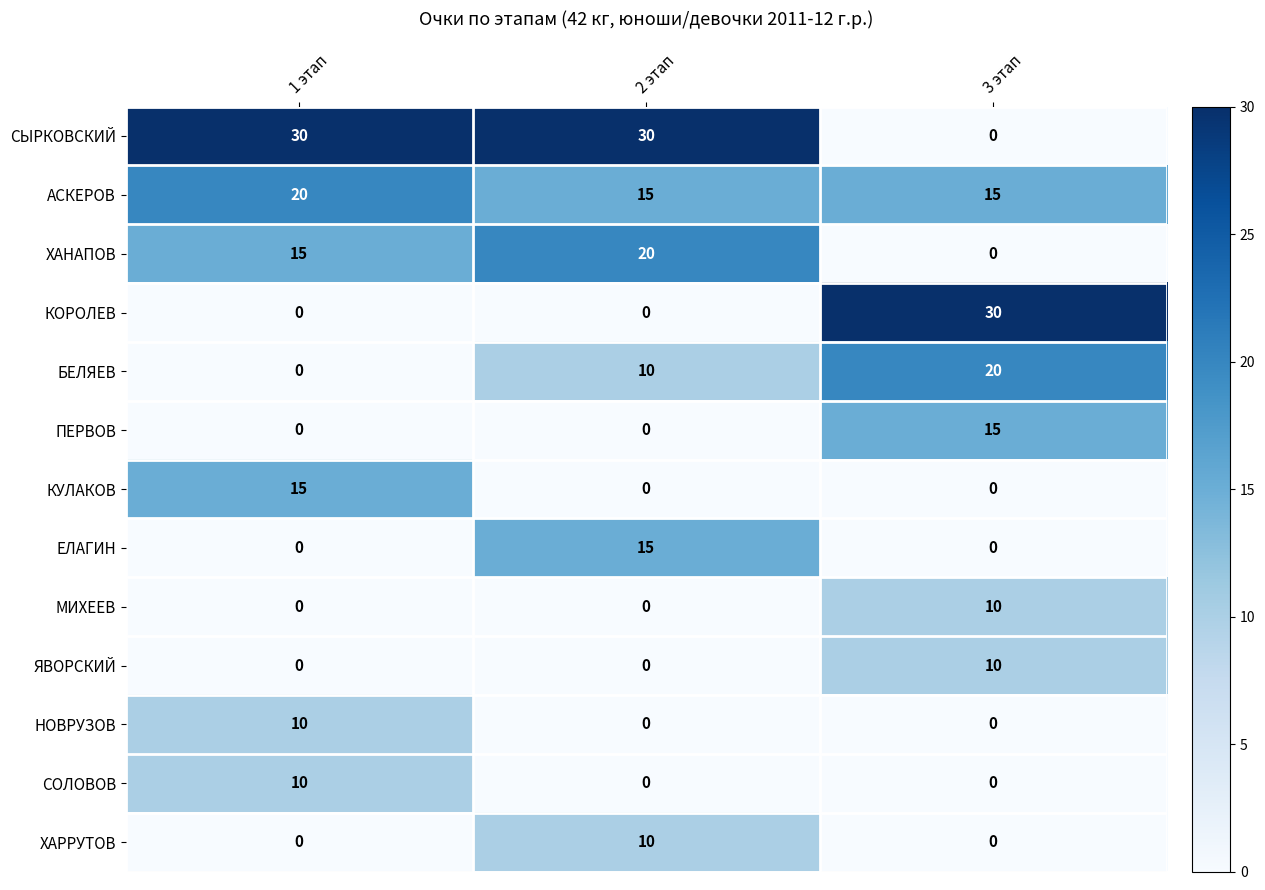

The value of СЫРКОВСКИЙ at 1 этап is 30. True or false?

True